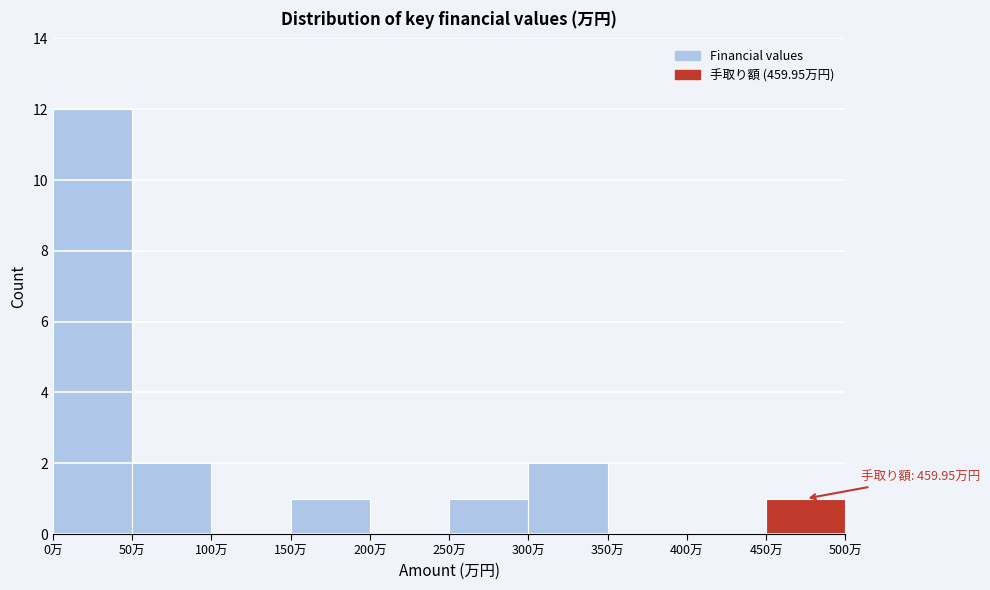

Over which range of the x-axis is the bar tallest?

0 to 50